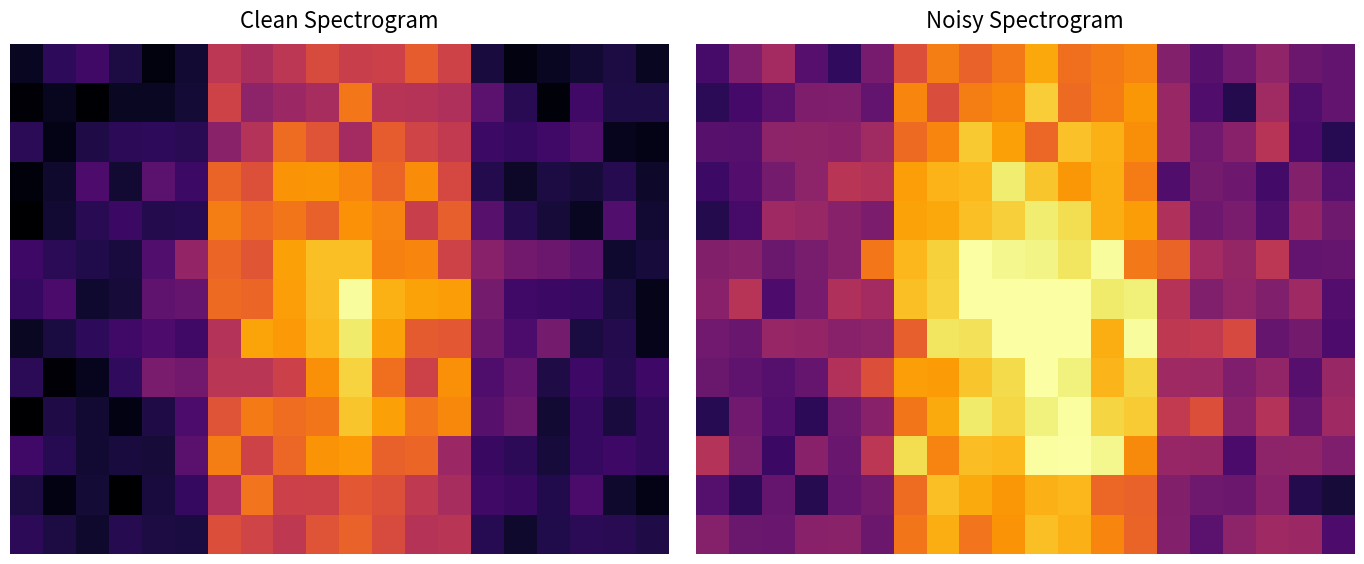

What is the lowest value of the 4 series?

0.1